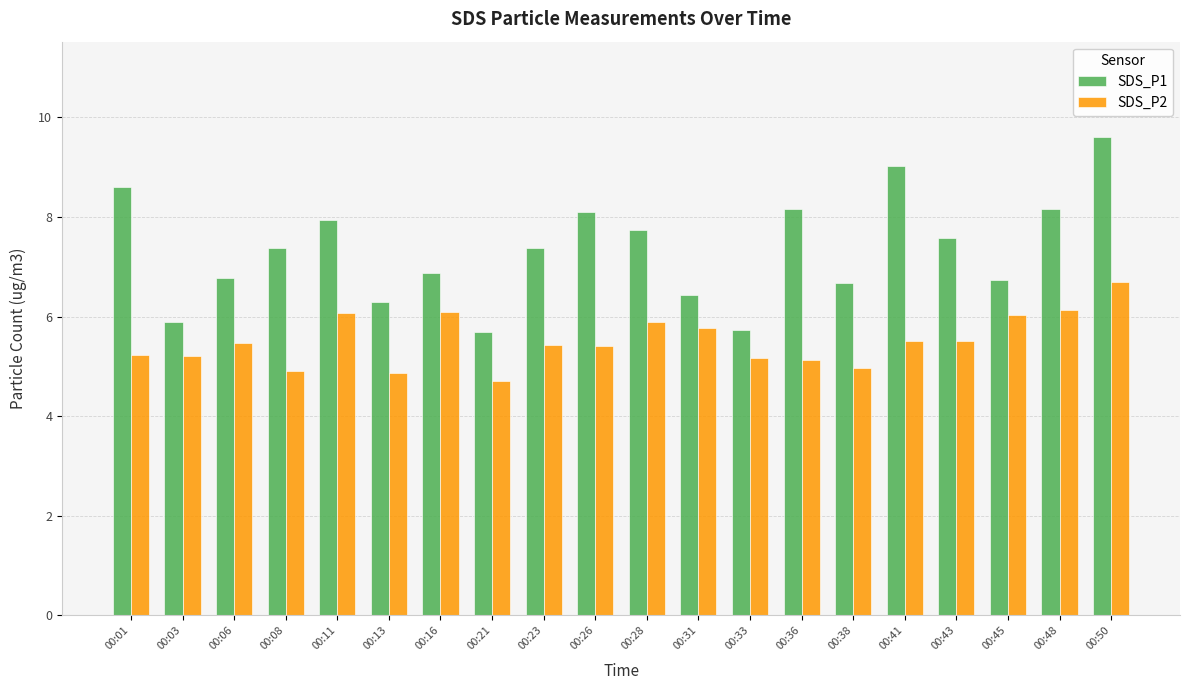

Is the value of SDS_P1 at 00:45 greater than the value of SDS_P2 at 00:01?

Yes